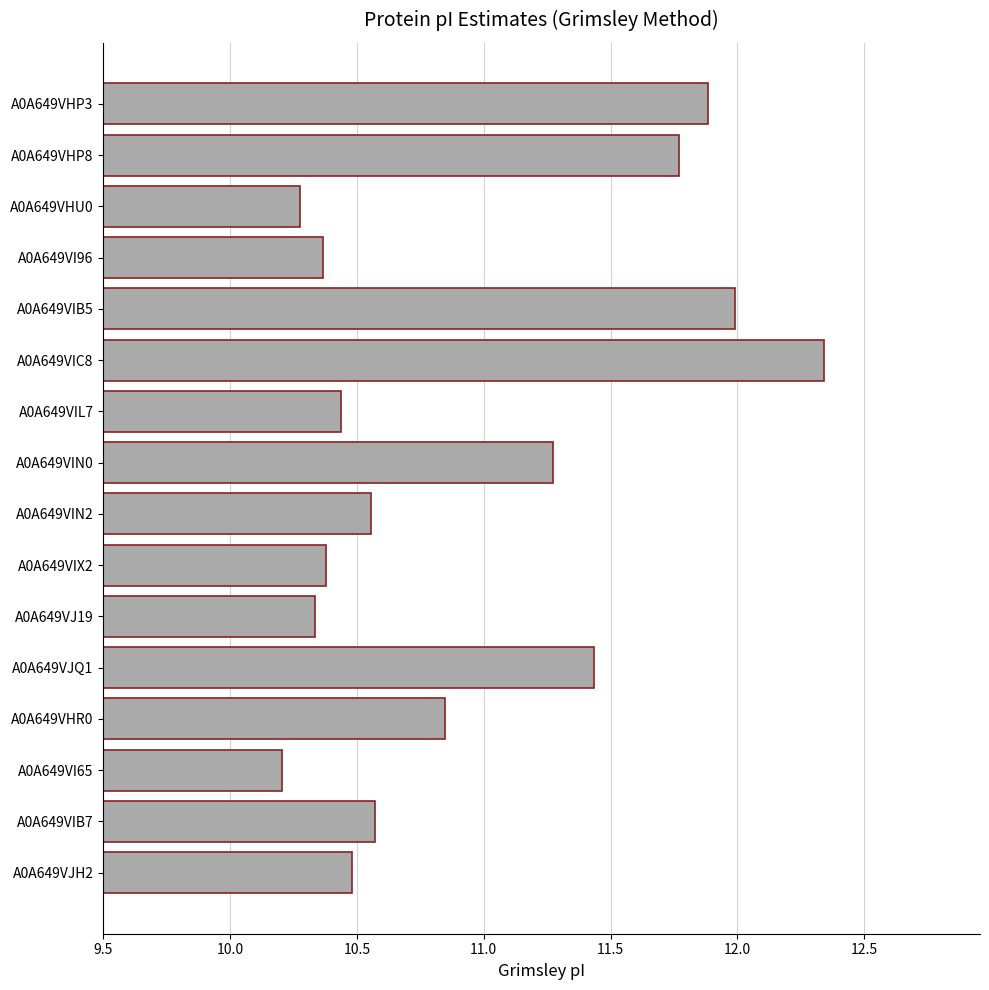

Which has a higher value, A0A649VIB5 or A0A649VHR0?

A0A649VIB5